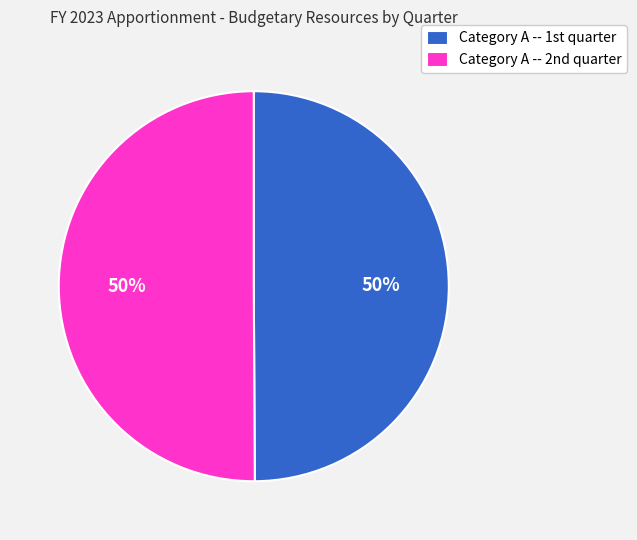

To the nearest percent, what is the average slice percentage?

50%